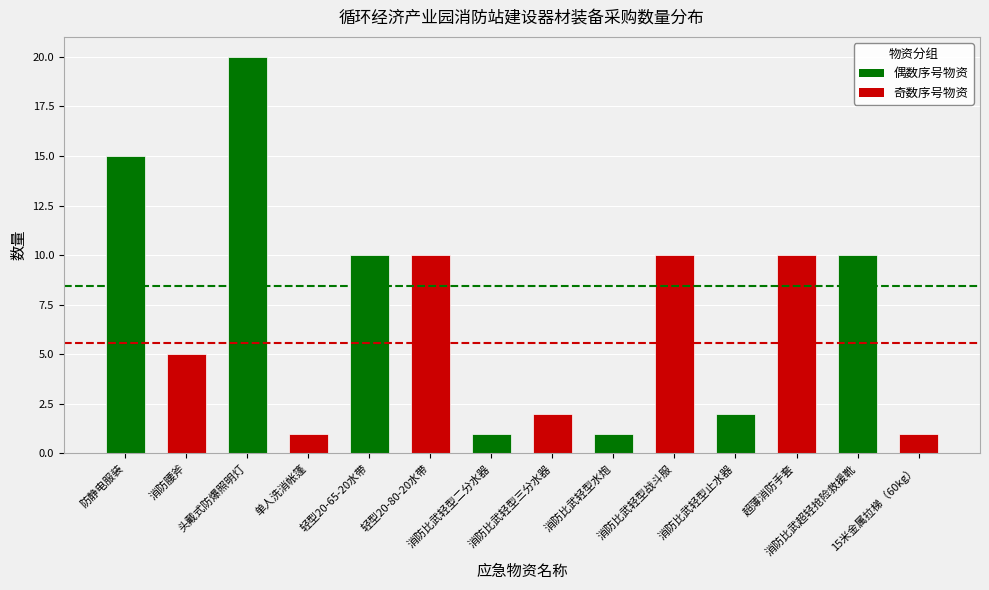

What is the value of the 13th bar from the left?

10